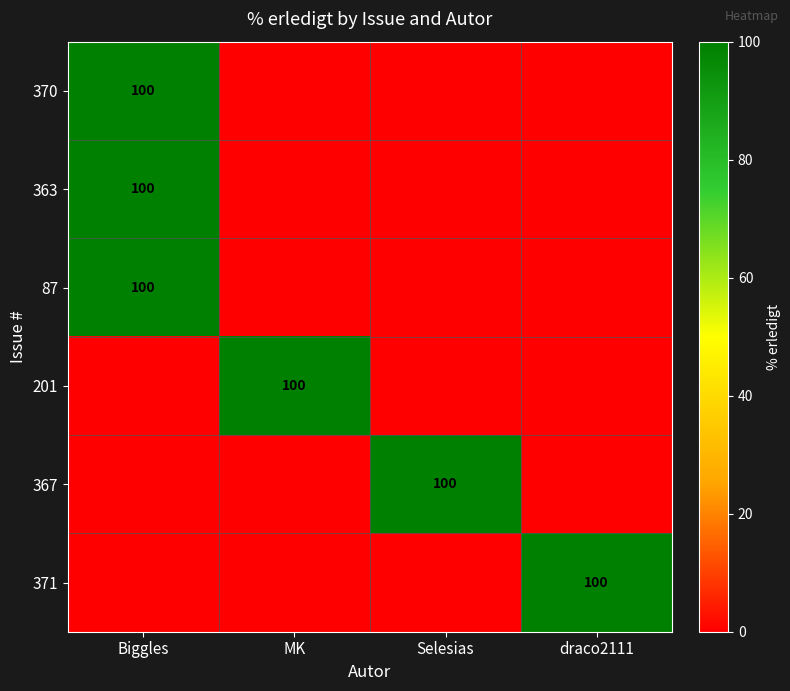

True or false: 367 has a value of 32 at Selesias.

False